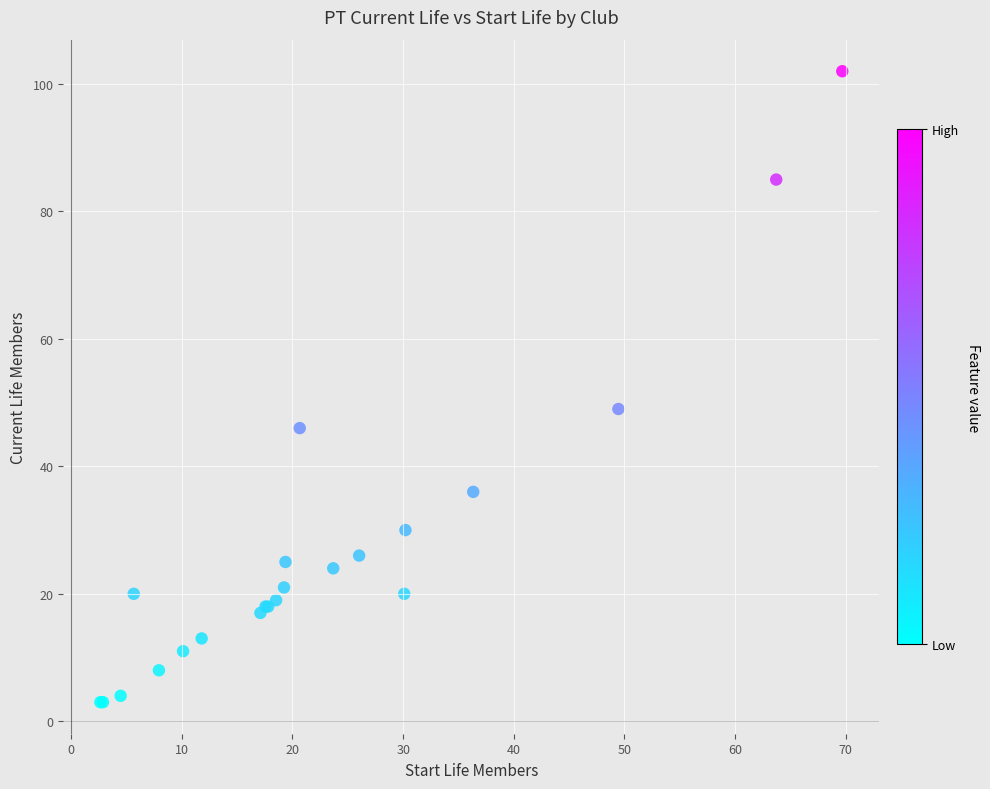

What Y value in the scatter plot is closest to 52?

49